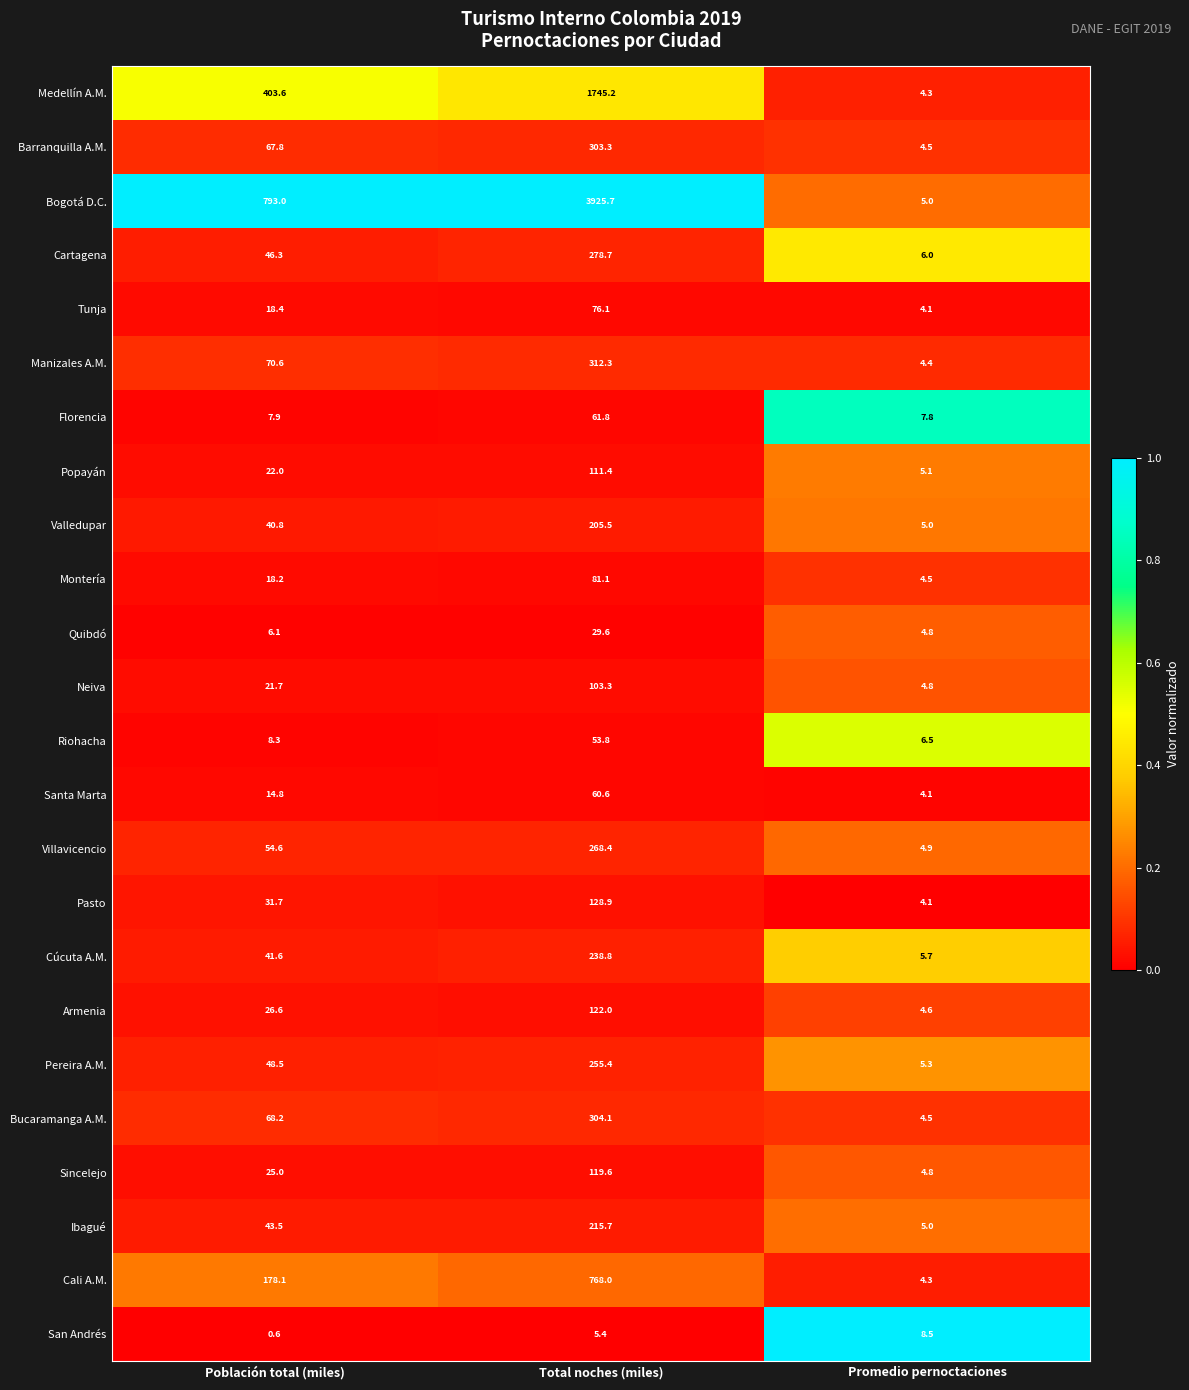

True or false: Neiva has a value of 4.8 at Promedio pernoctaciones.

True